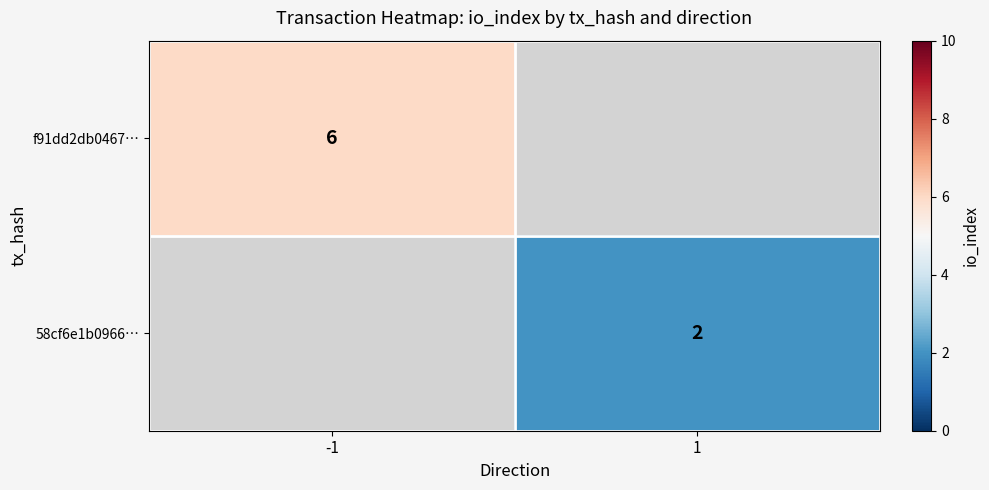

What is the minimum value shown in the chart?

2.0